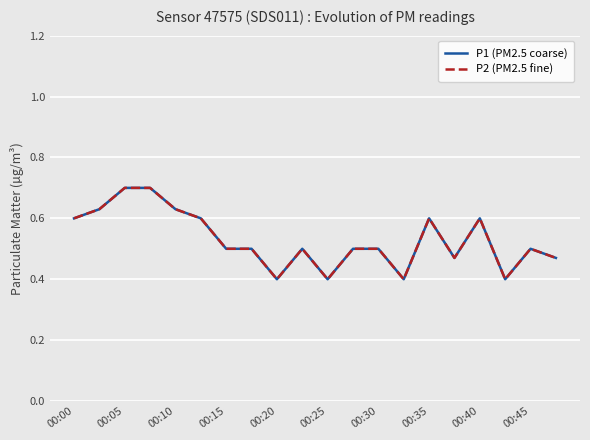

Which series has the widest spread of values?

P1 (PM2.5 coarse)